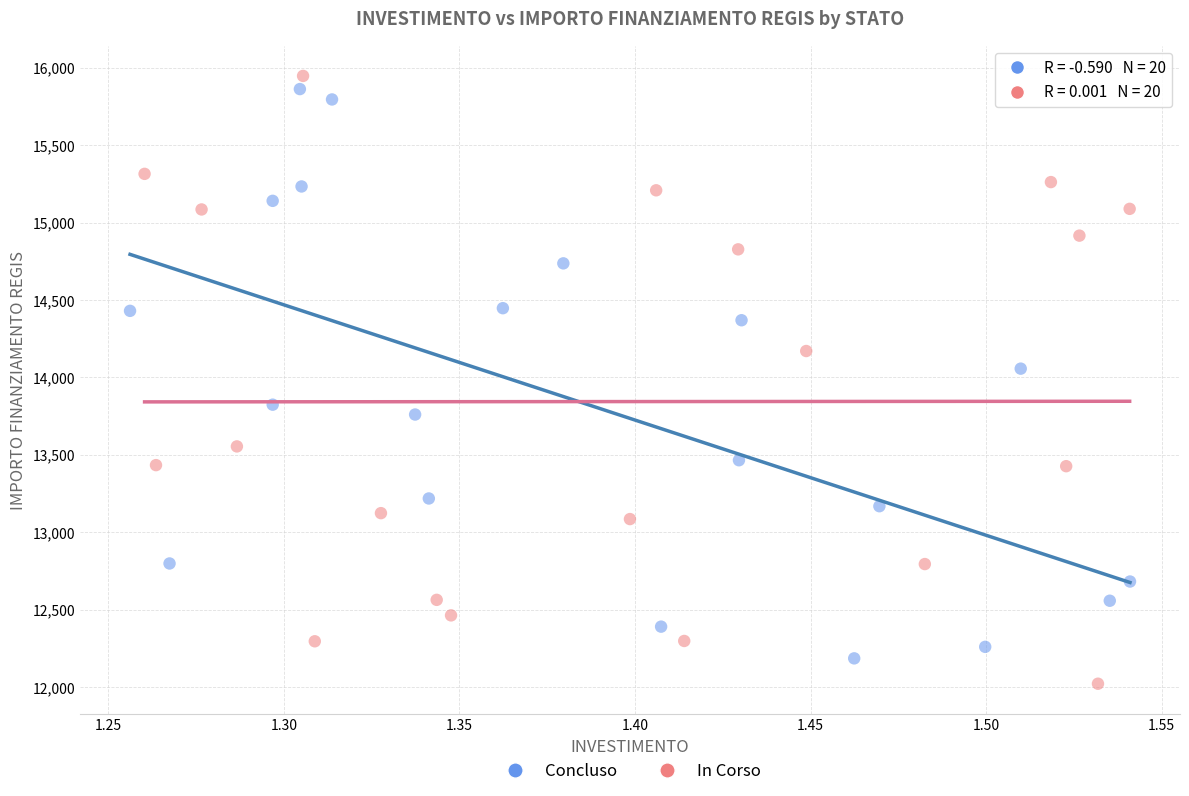

What are all the series names shown in the legend?

Concluso, In Corso